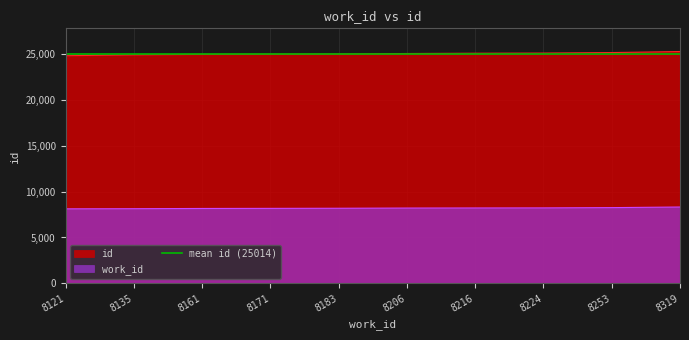

Rank the series by their maximum value, from lowest to highest.

work_id, id